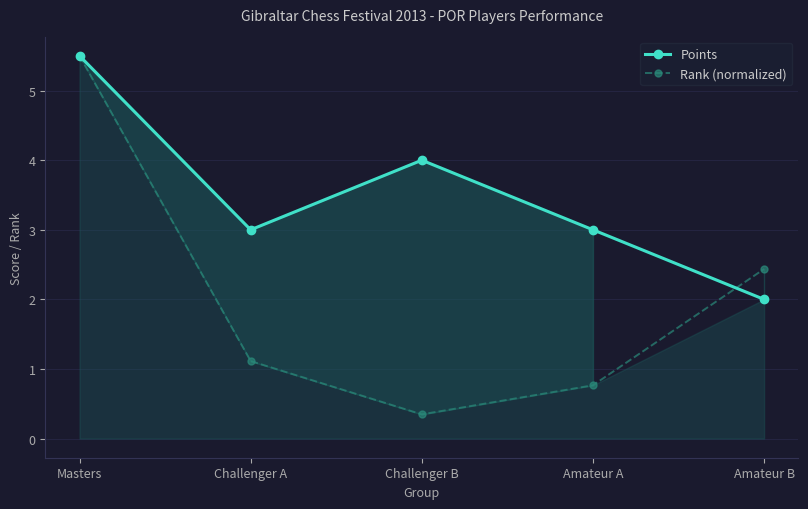

Does the chart have visible grid lines?

Yes